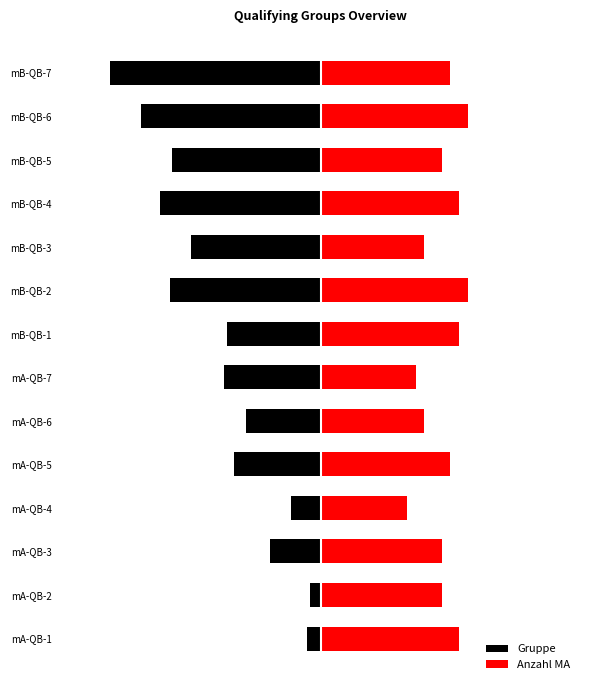

How many series are shown in this chart?

2